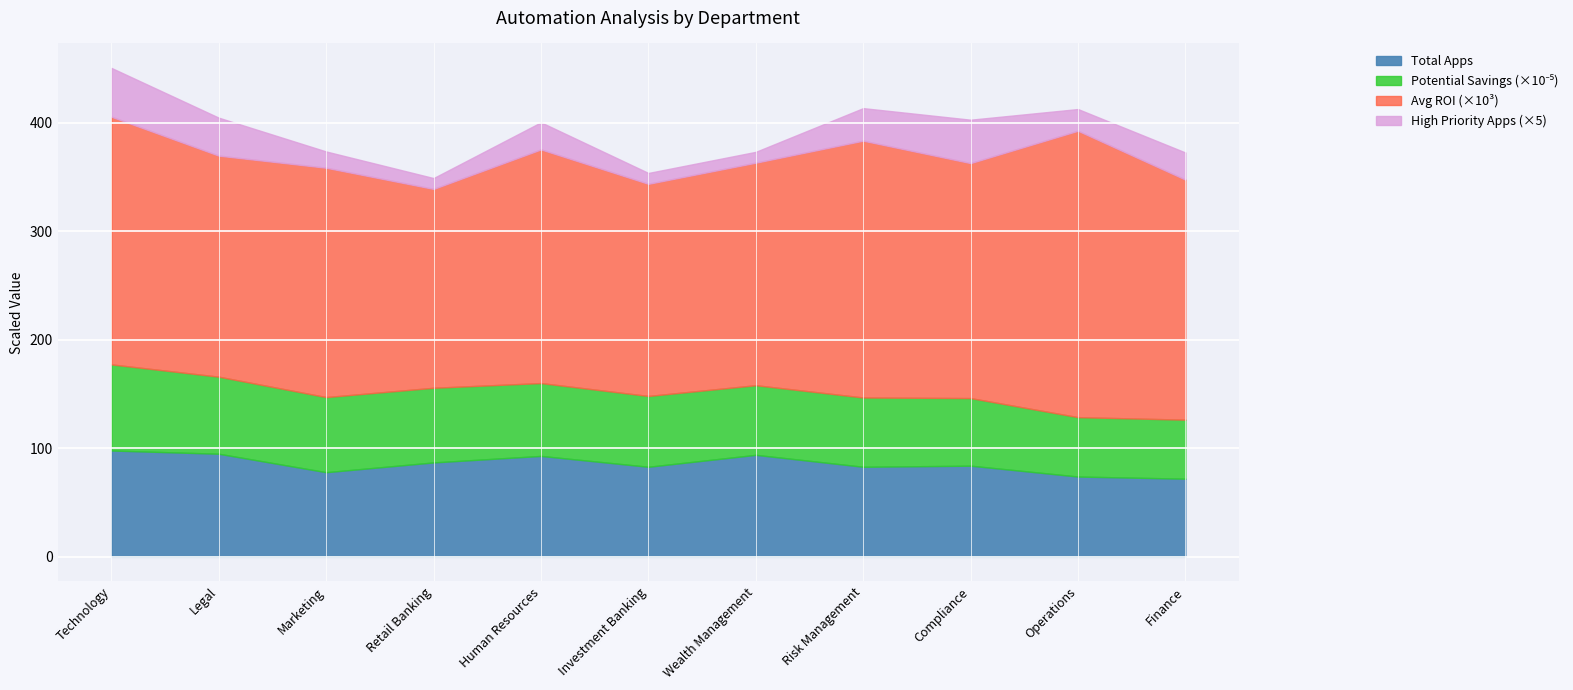

At which label is Potential Savings (M) closest to 6688952?

Human Resources